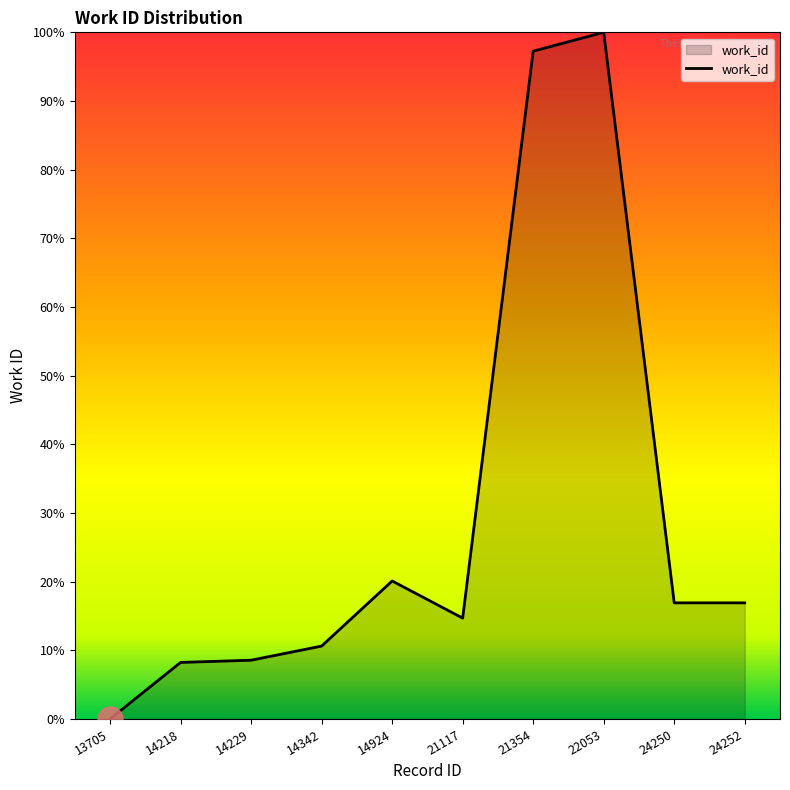

How many lines are shown in the chart?

1